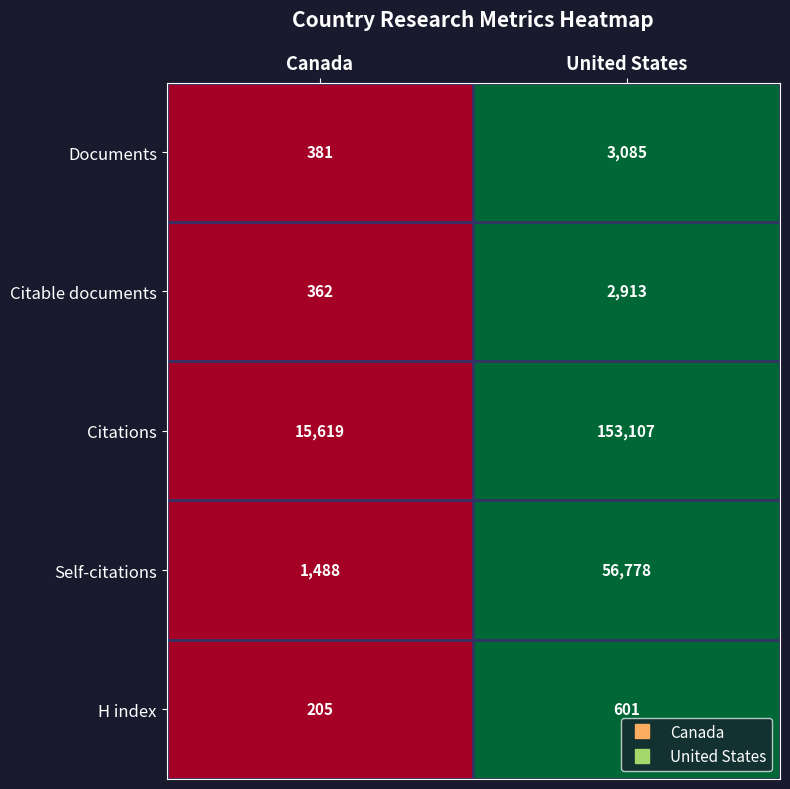

Rank the series by their maximum value, from highest to lowest.

Citations, Self-citations, Documents, Citable documents, H index